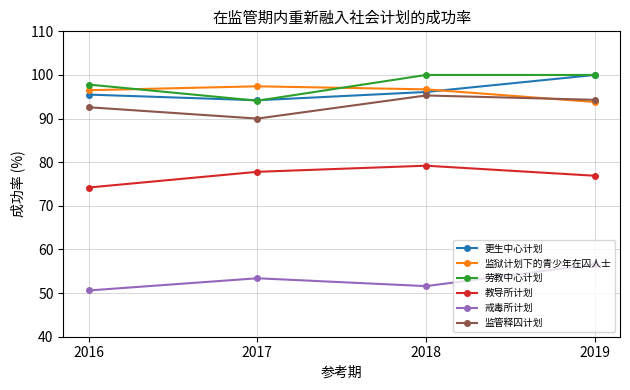

What is the value of the 戒毒所计划 point at the 2nd from the left?

53.4